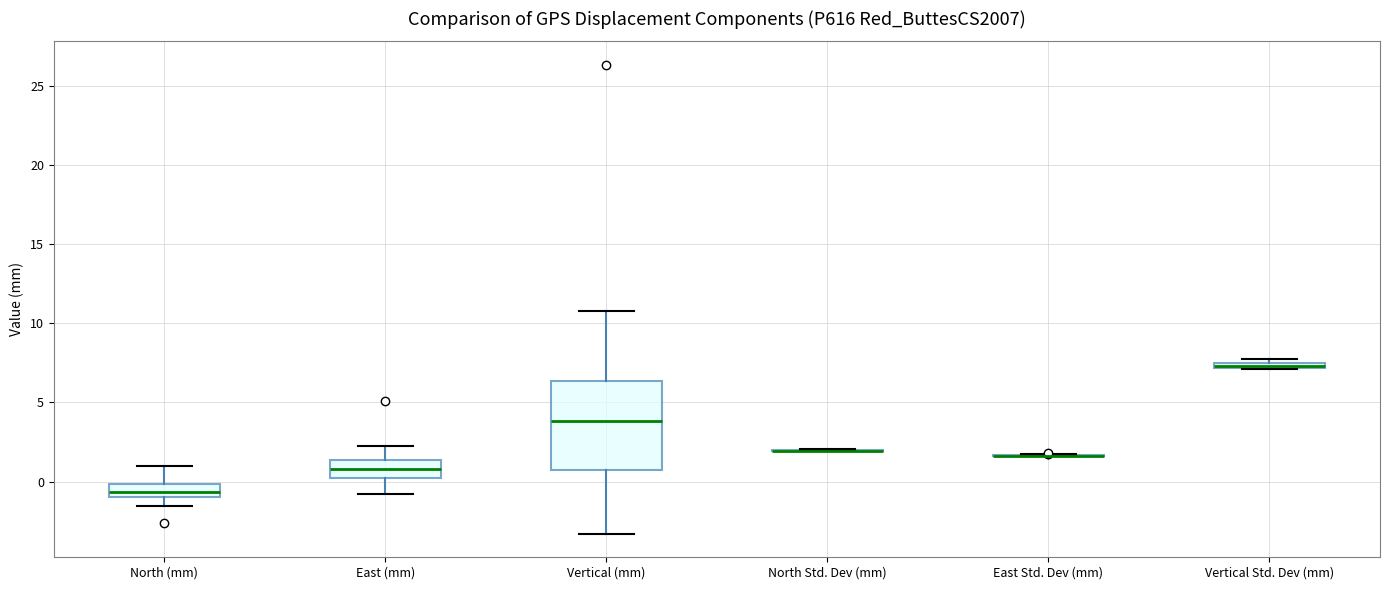

Where is the lower edge of the box for Vertical Std. Dev (mm) on the y-axis? The values are not printed on the chart, so give them approximately, as read against the axis.

7.0